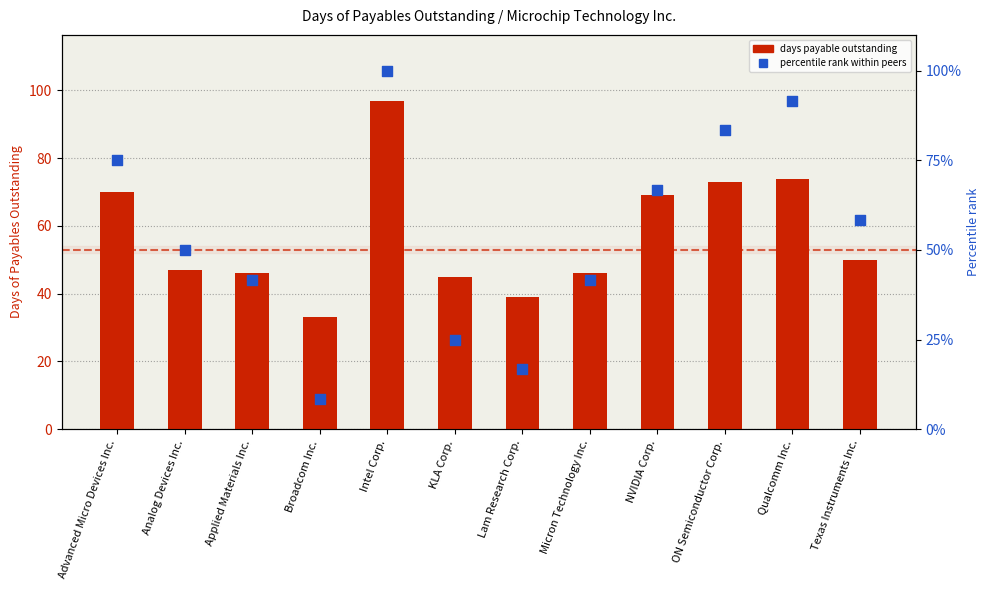

Which series has the largest total across all categories?

Days payable outstanding